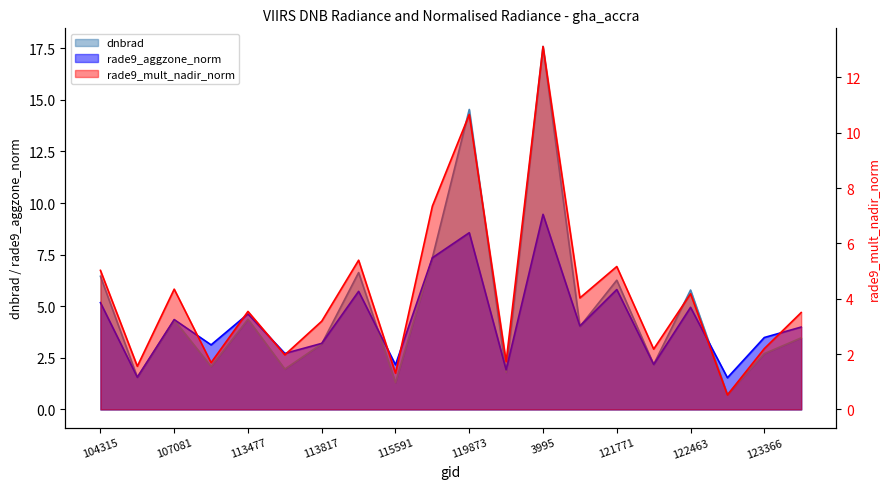

At which label does dnbrad reach its minimum?

122837